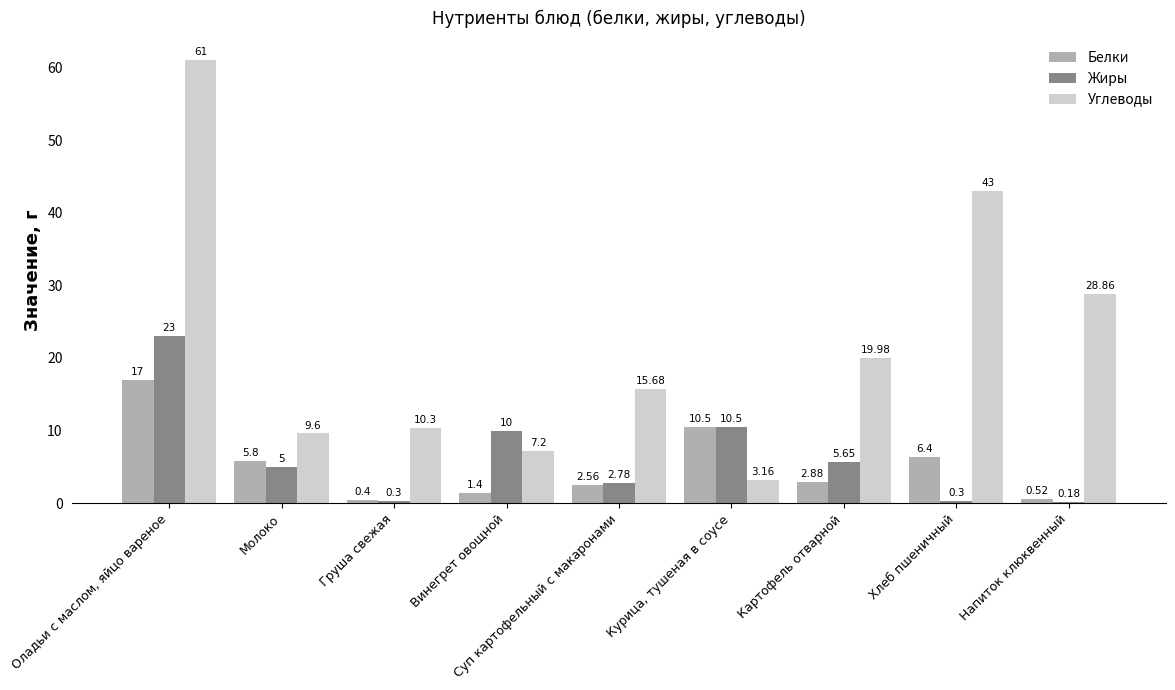

Is the value of Белки at Молоко greater than the value of Жиры at Молоко?

Yes